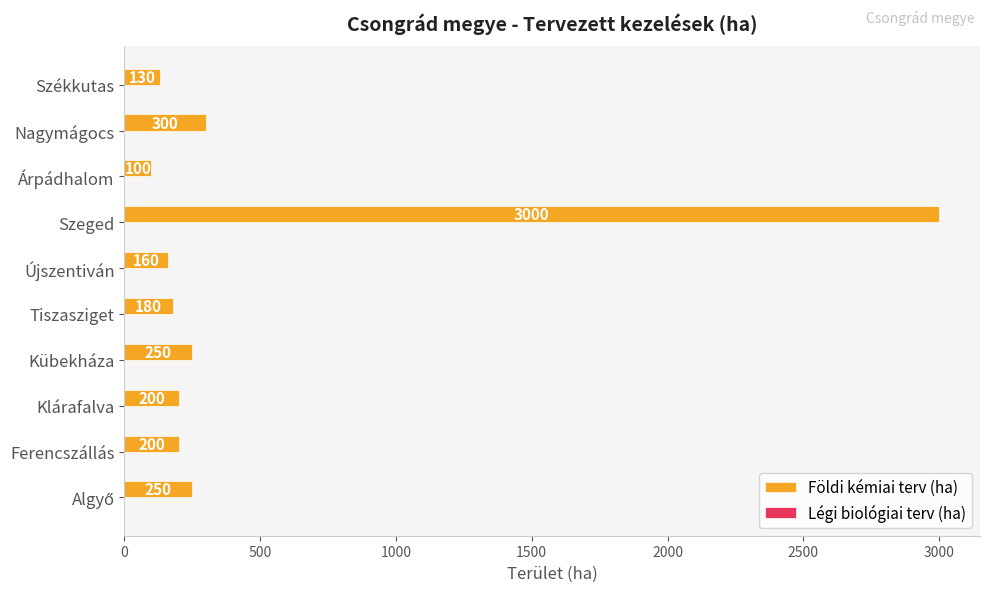

Between Klárafalva and Újszentiván, which is larger?

Klárafalva